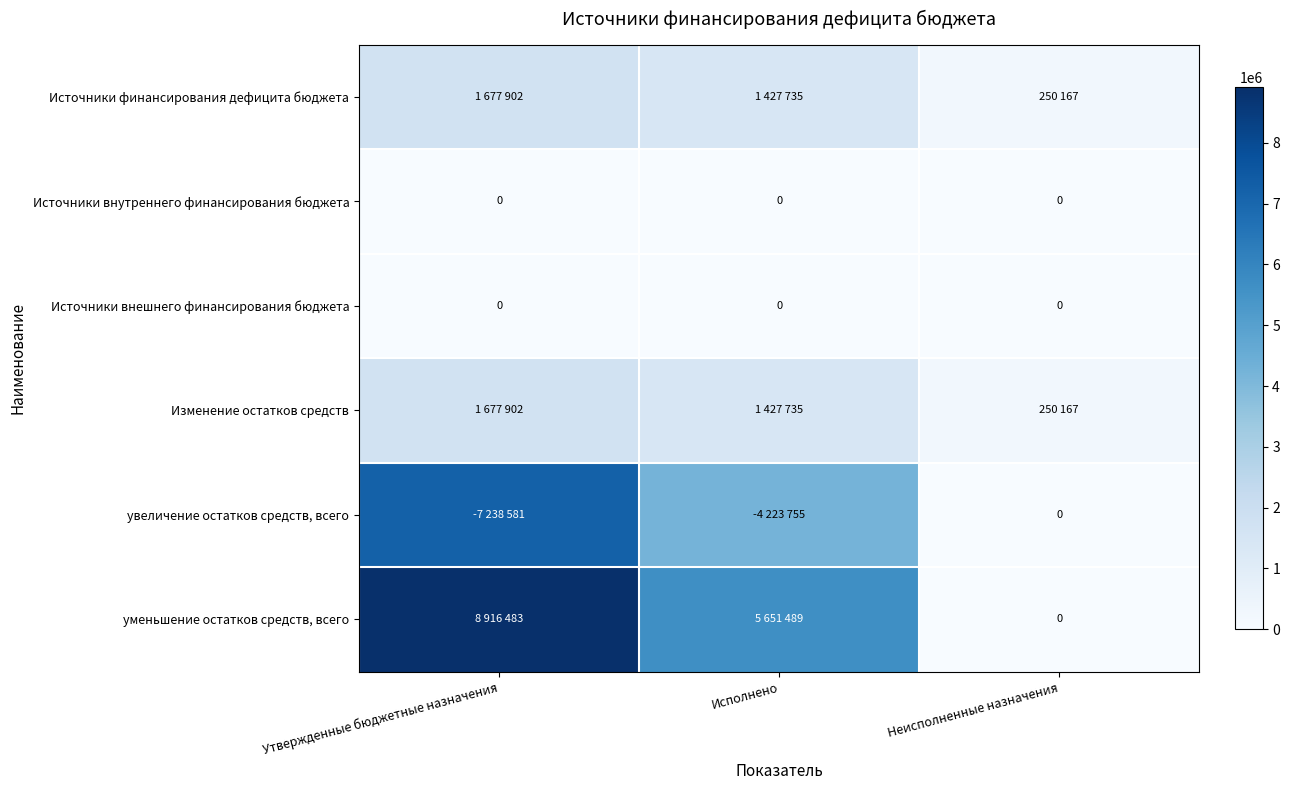

True or false: Источники финансирования дефицита бюджета has a value of 2651826.5 at Утвержденные бюджетные назначения.

False